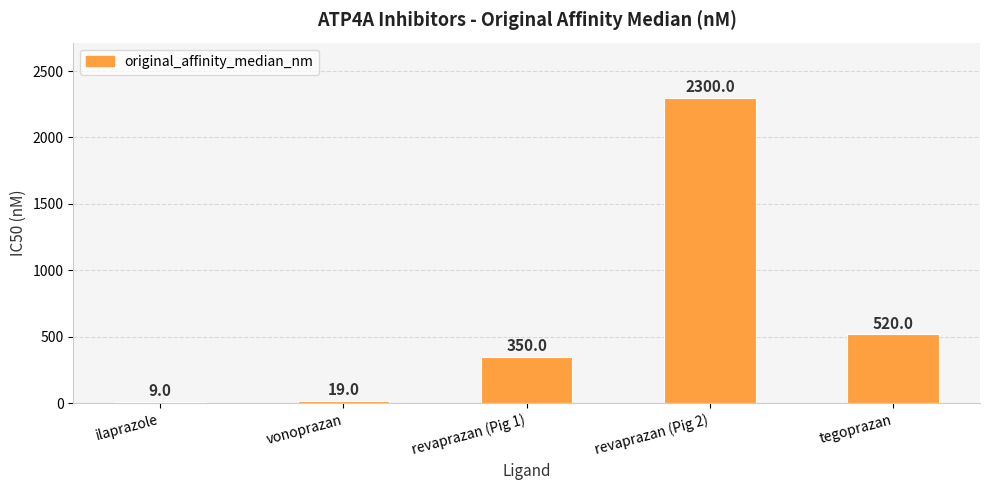

How many data points does each series have?

5